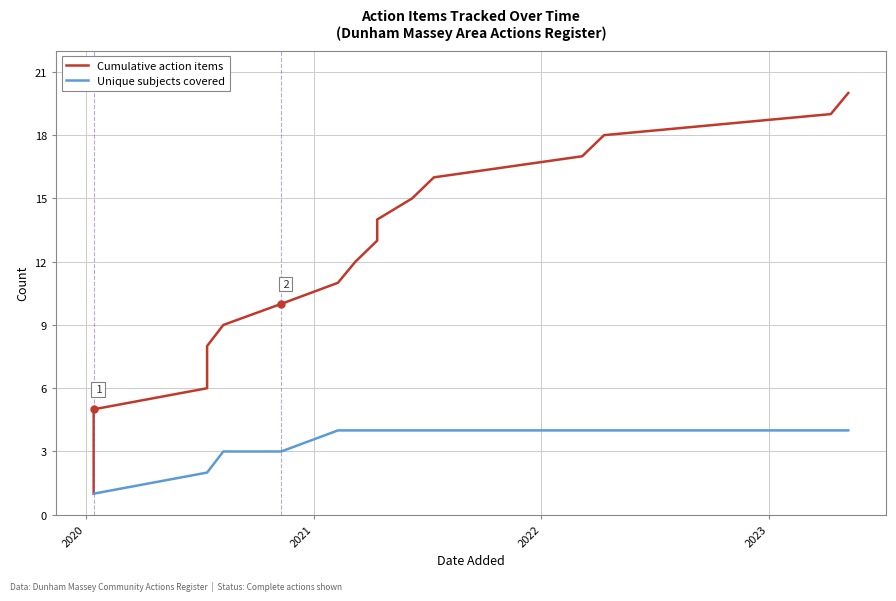

What is the total value across all series at 2019?

2